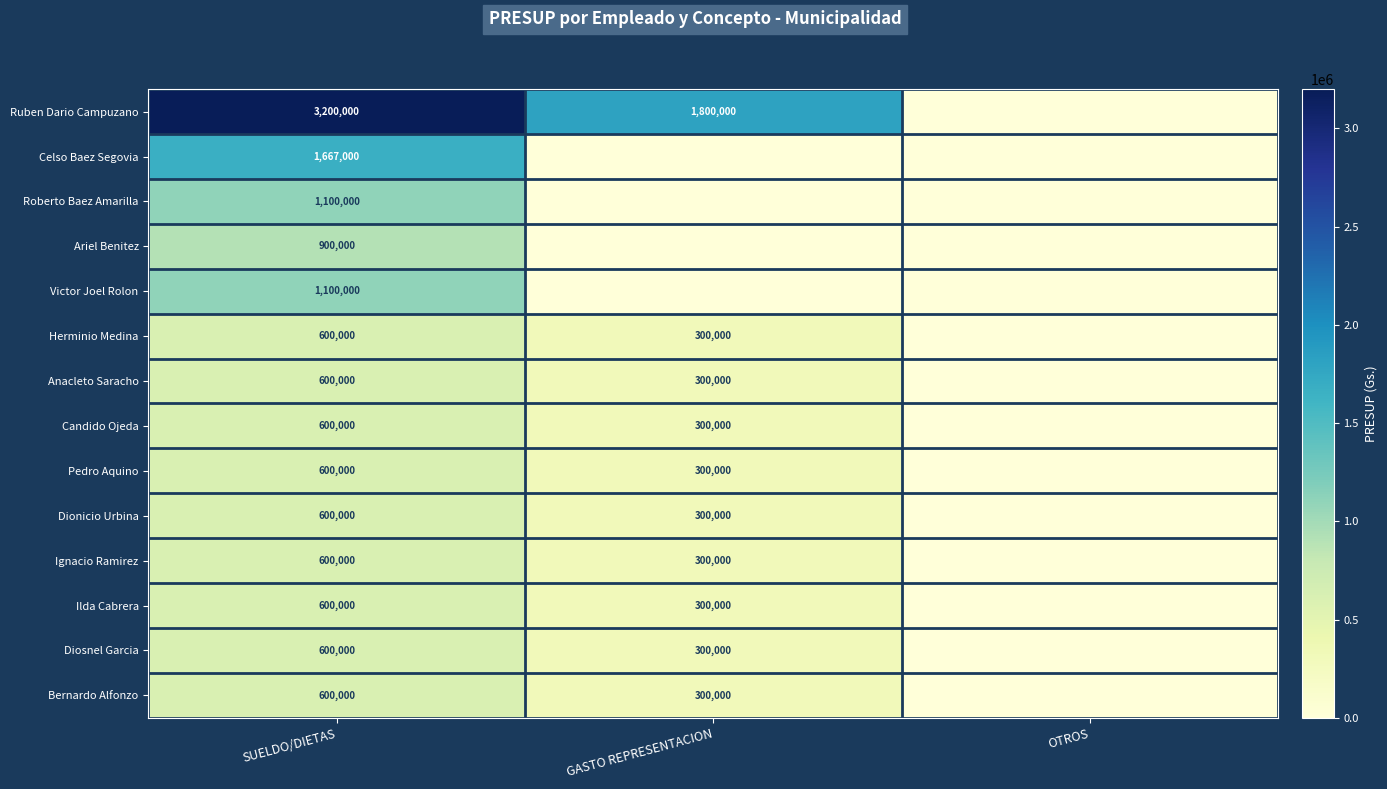

What is the total value across all series at SUELDO/DIETAS?

13367000